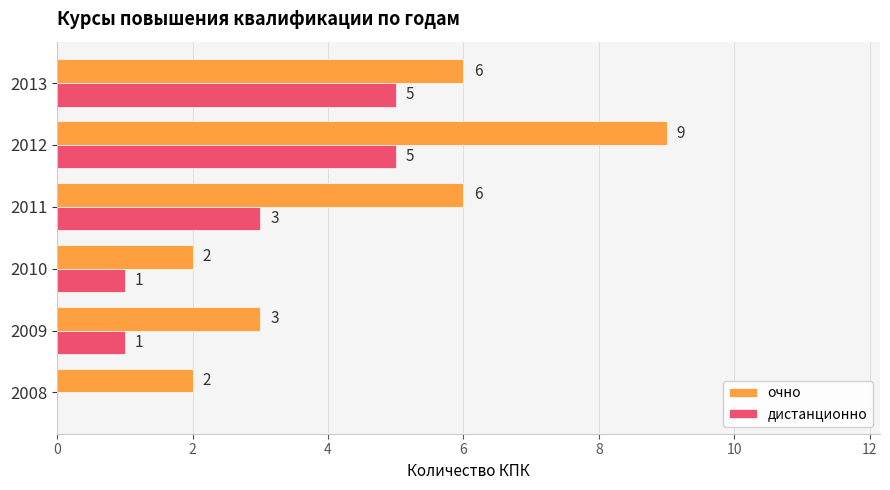

What is the sum of all очно values?

28